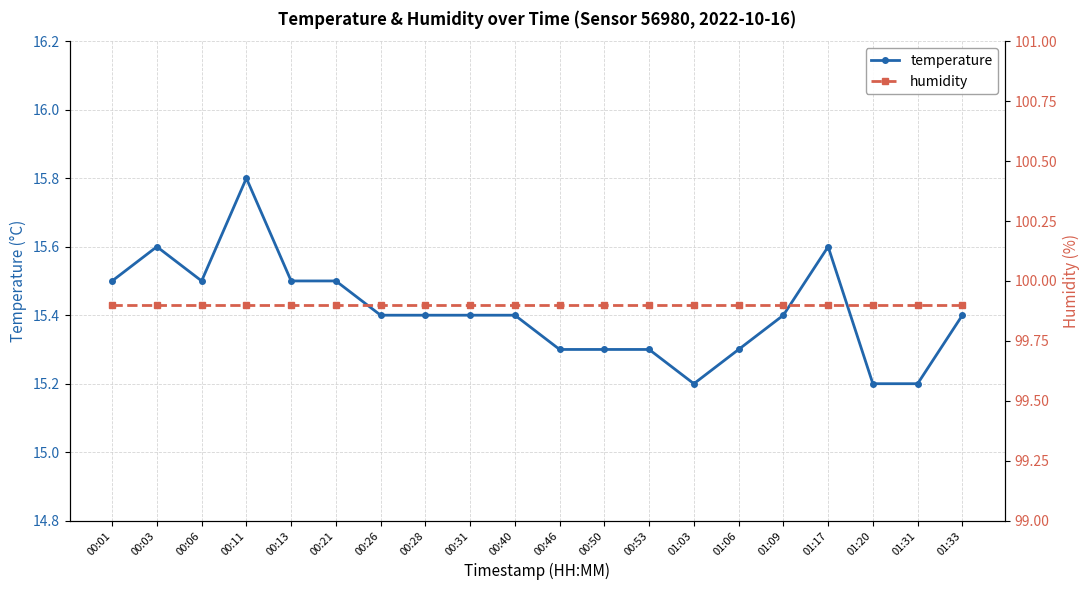

What is the label of the 16th point from the left?

01:09